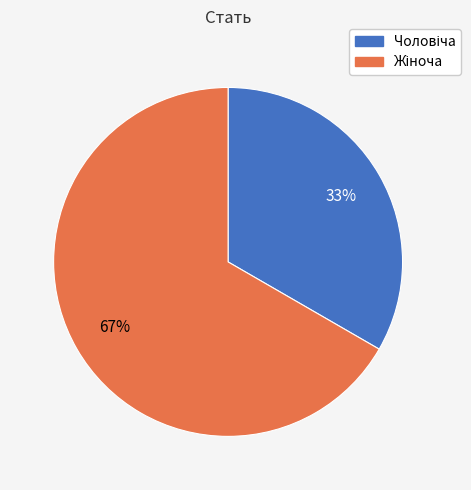

To the nearest percent, what is the average slice percentage?

50%